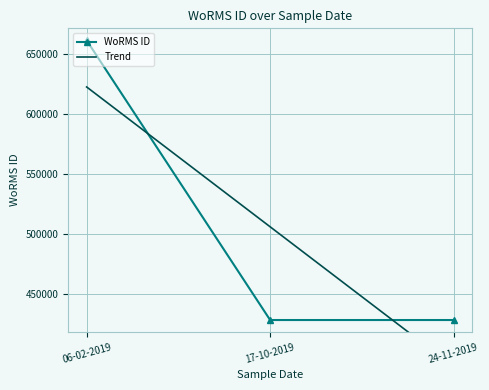

What is the greatest value displayed?

661559